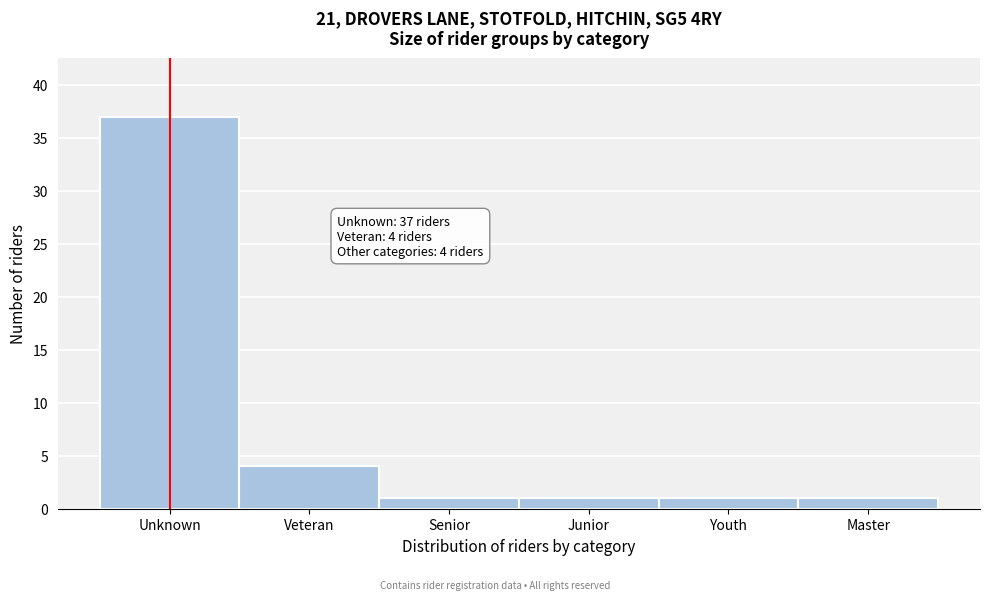

Reading right to left, list all the values displayed in this chart.

1	1	1	1	4	37